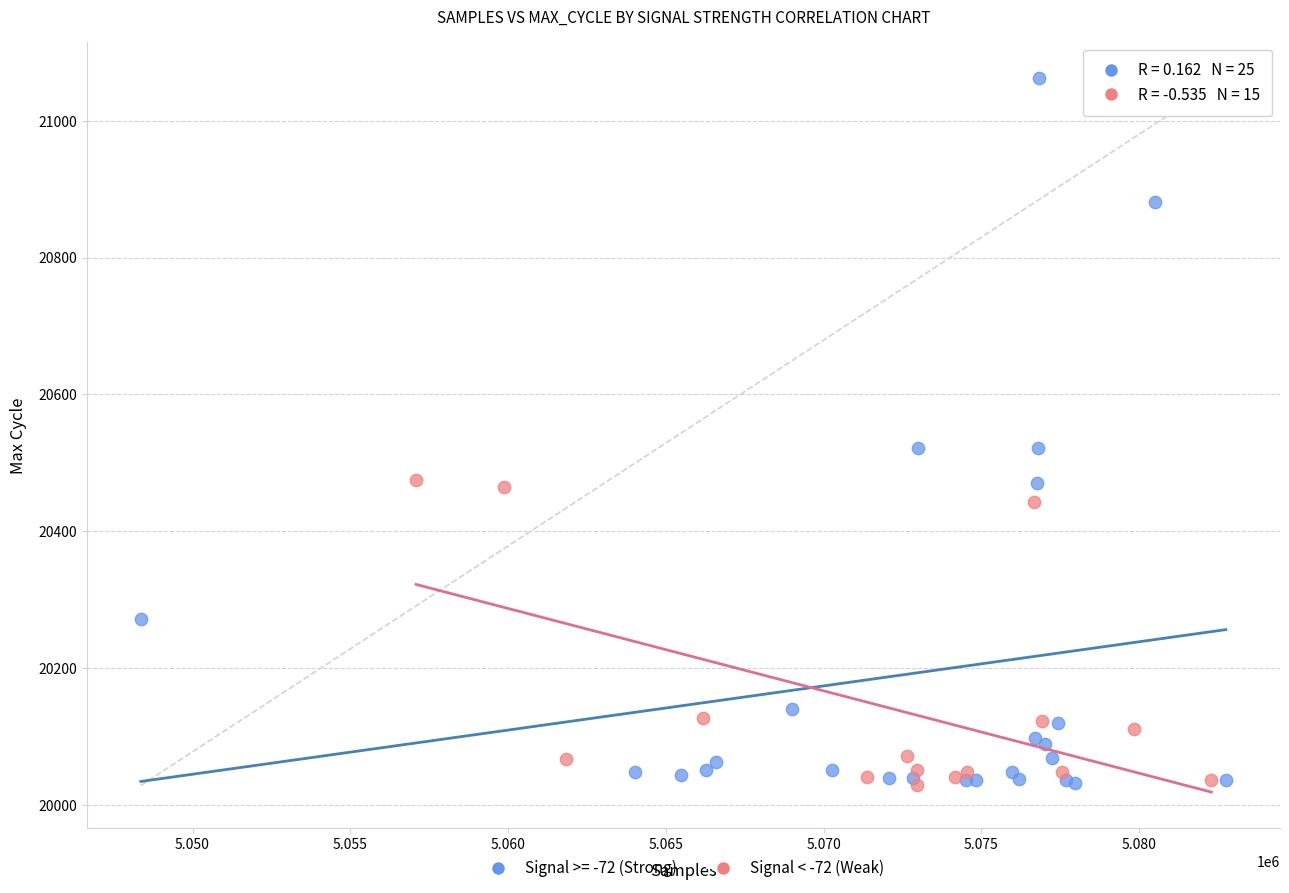

Which series reaches the maximum Y coordinate?

Signal >= -72 (Strong)